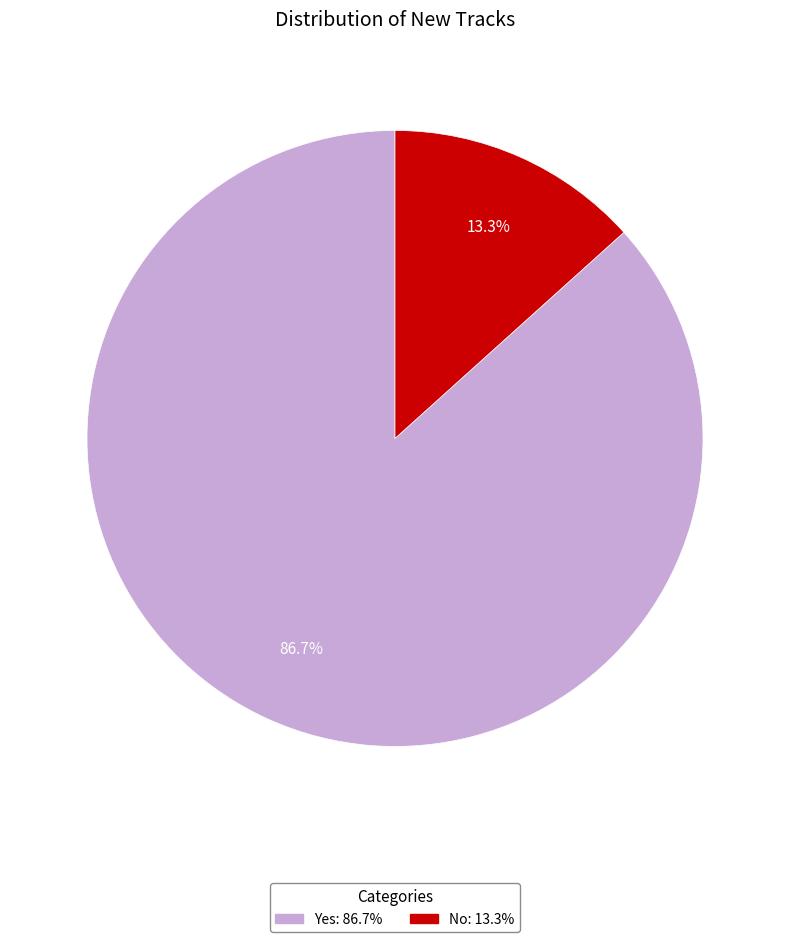

To the nearest percent, what is the average slice percentage?

50%